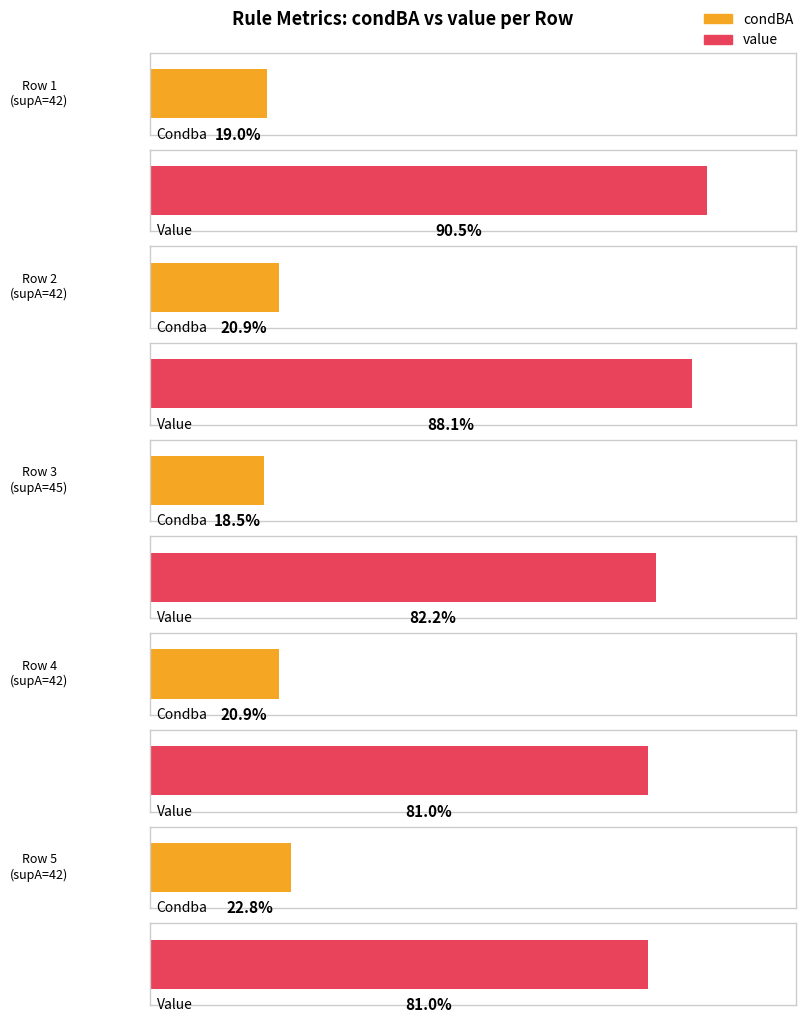

What is the difference between the maximum and minimum values in the value series?

0.1